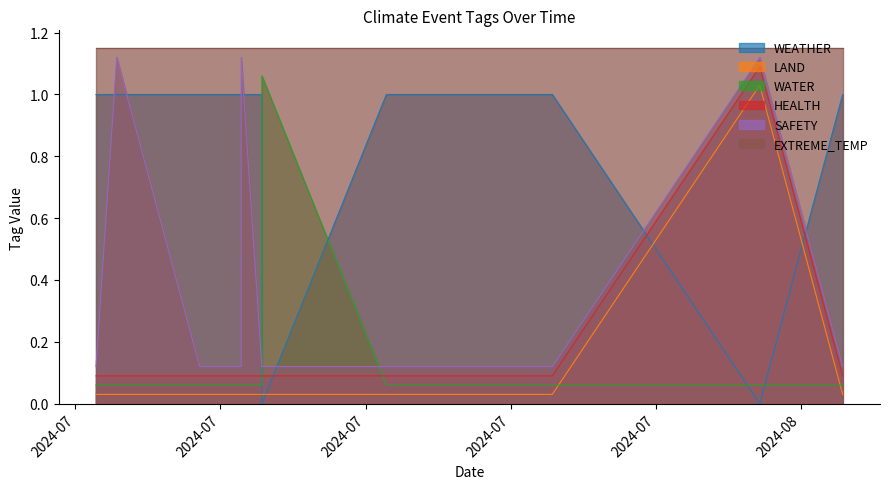

Where is the first local minimum for SAFETY?

2024-07-08